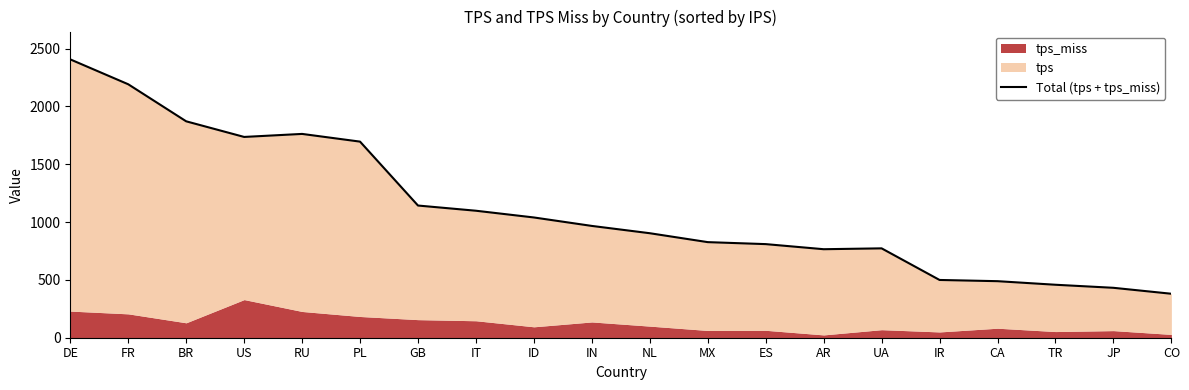

What position from the left is IT?

8